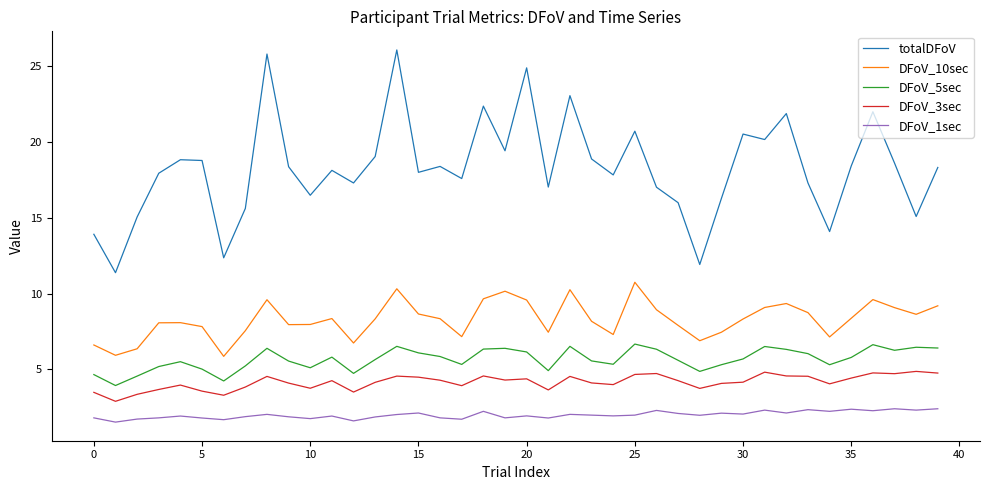

True or false: DFoV_5sec and DFoV_10sec intersect in this chart.

False